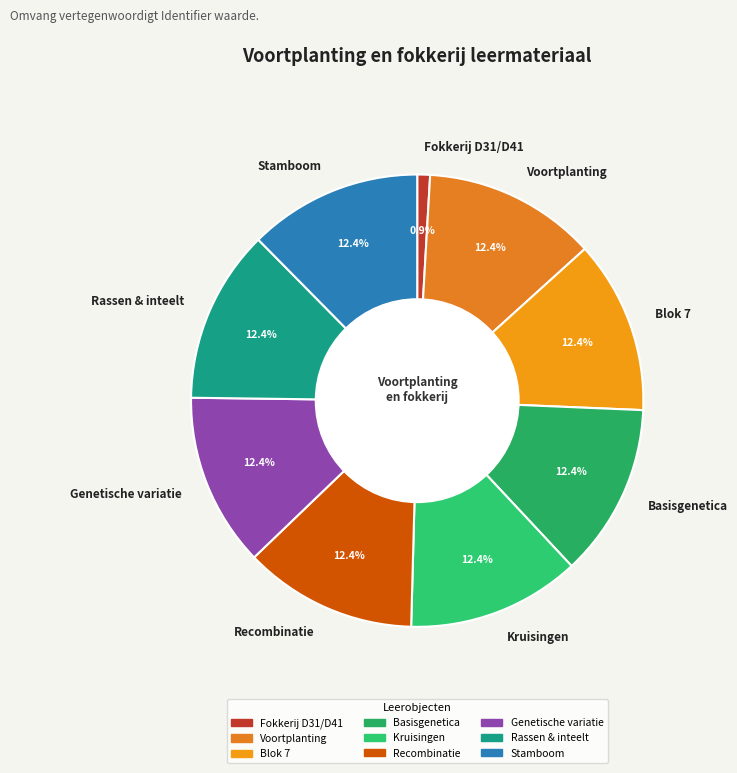

What is the smallest slice in the pie chart?

Fokkerij D31/D41